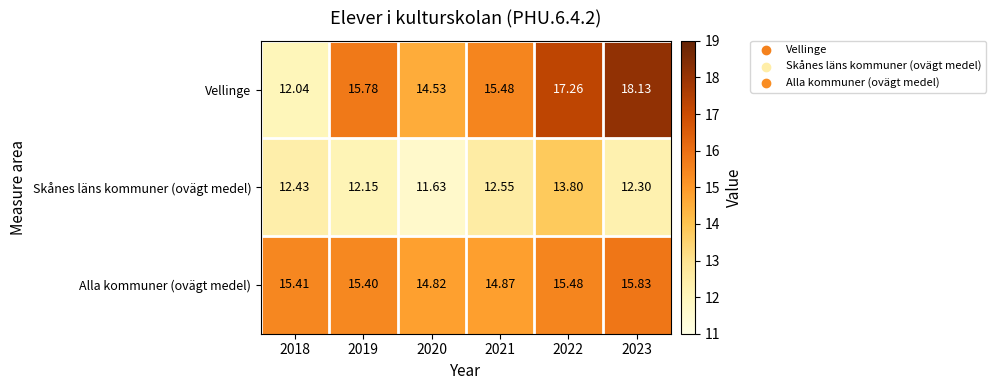

Which series has the largest total across all categories?

Vellinge